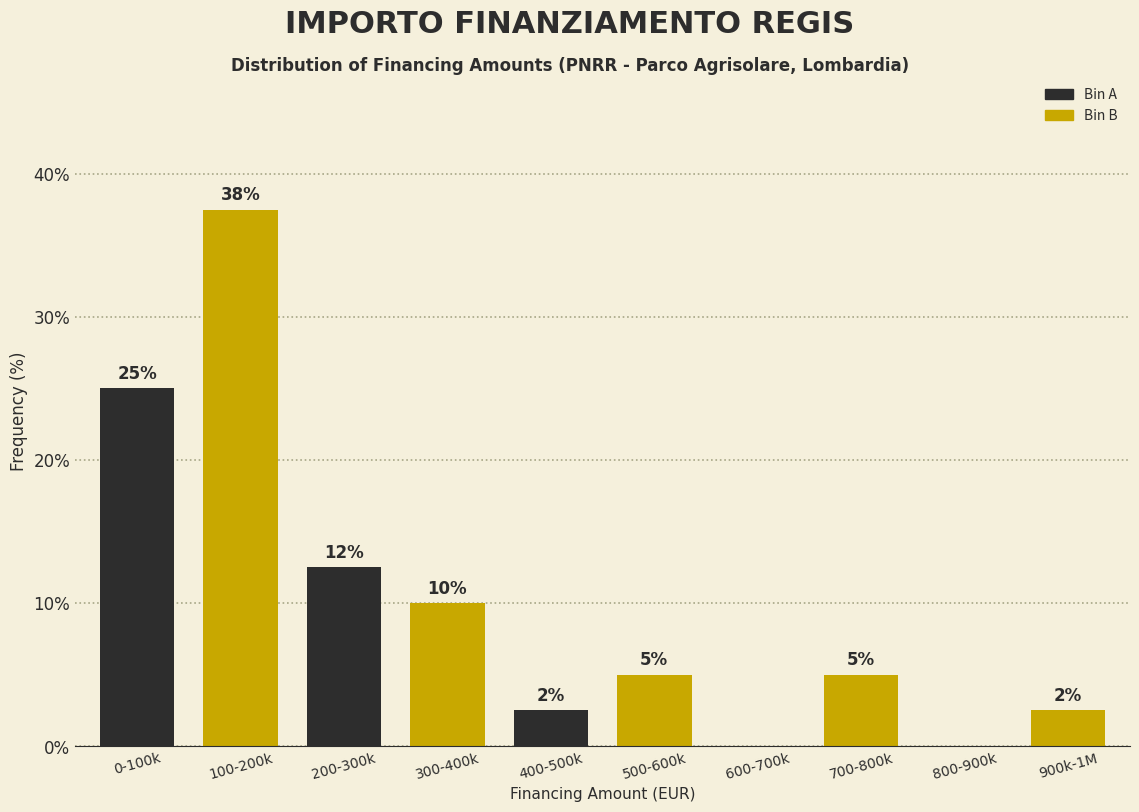

At which category is the sum across all series the highest?

0-100k